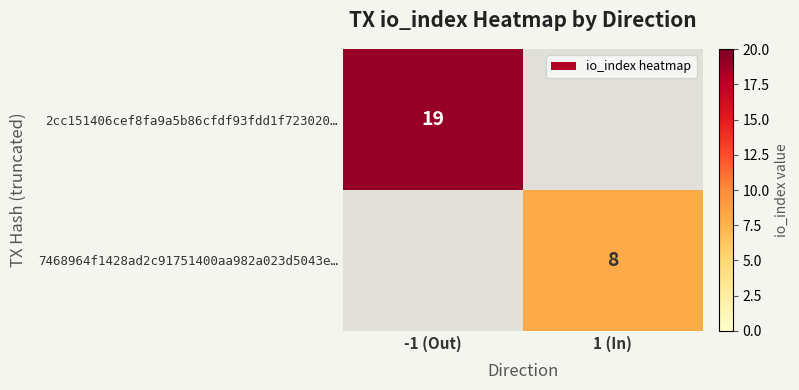

Is the value of 7468964f1428ad2c91751400aa982a023d5043e… at 1 (In) greater than the value of 2cc151406cef8fa9a5b86cfdf93fdd1f723020… at -1 (Out)?

No